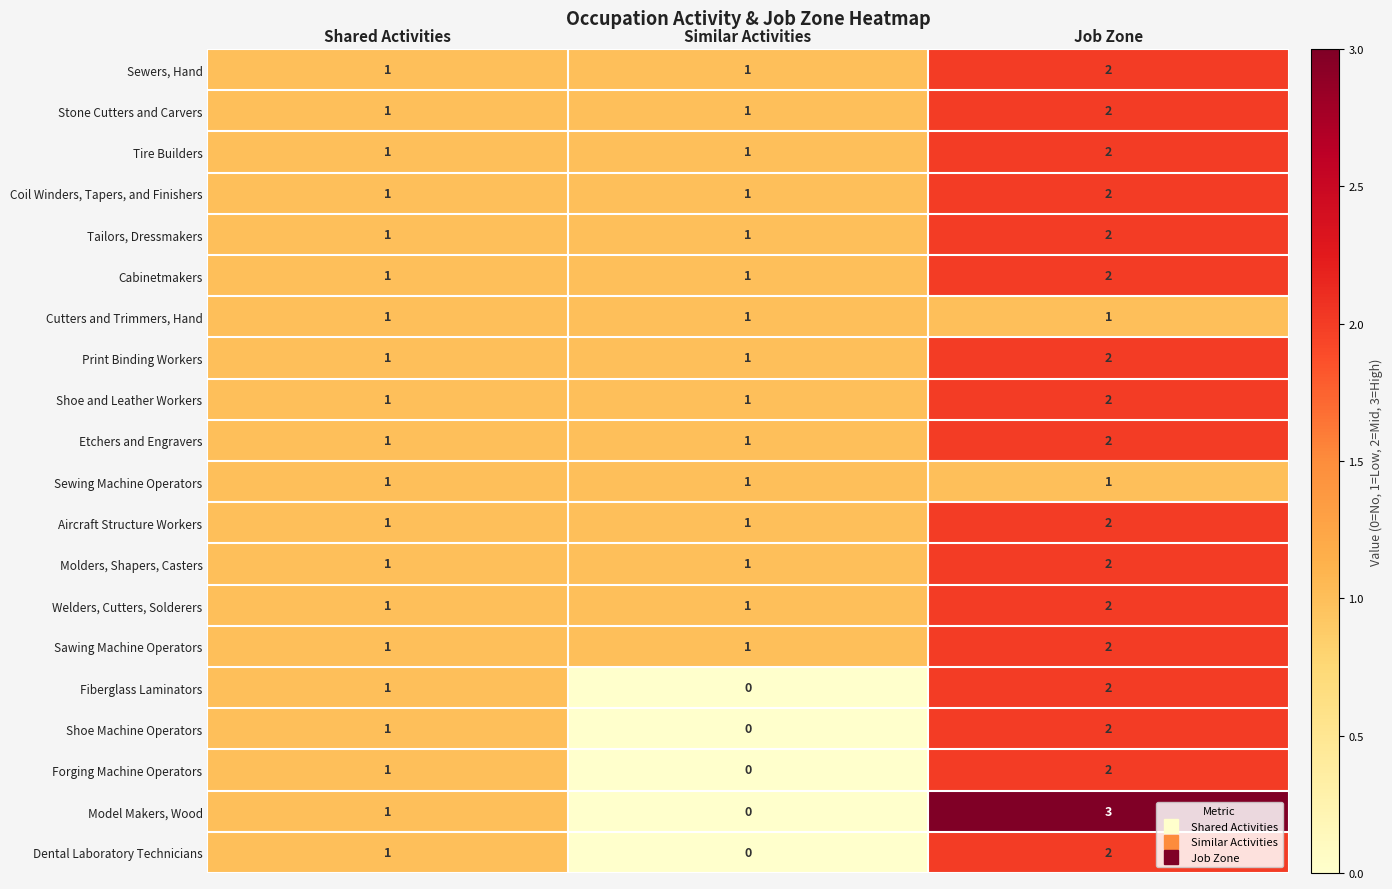

At which category does the chart reach its peak across all series?

Job Zone